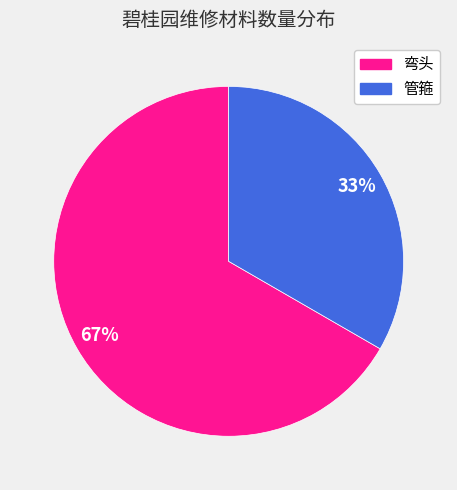

Rank the categories by value from lowest to highest.

管箍, 弯头